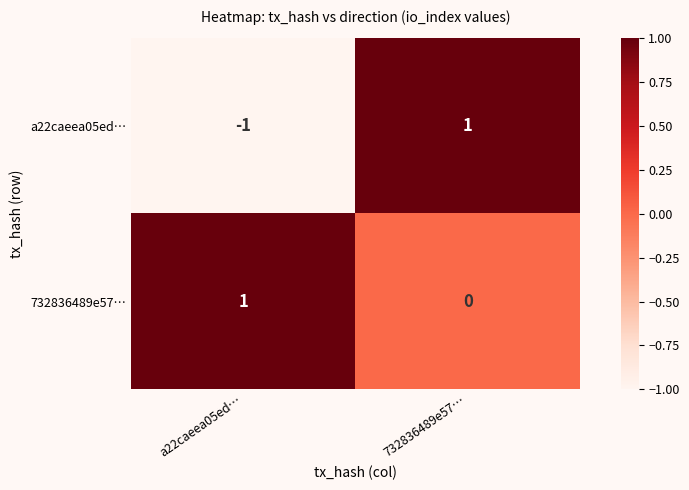

Which series has the widest spread of values?

a22caeea05ed…